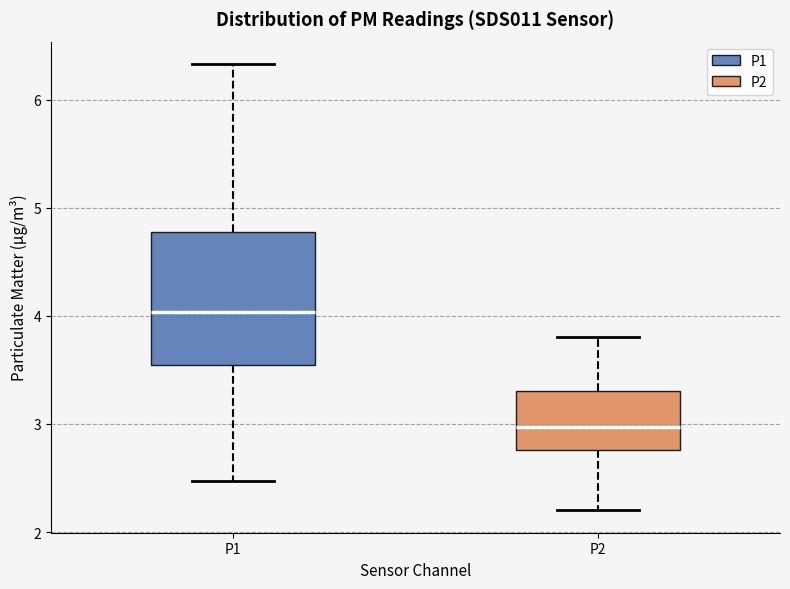

Which box's median line is the highest?

P1